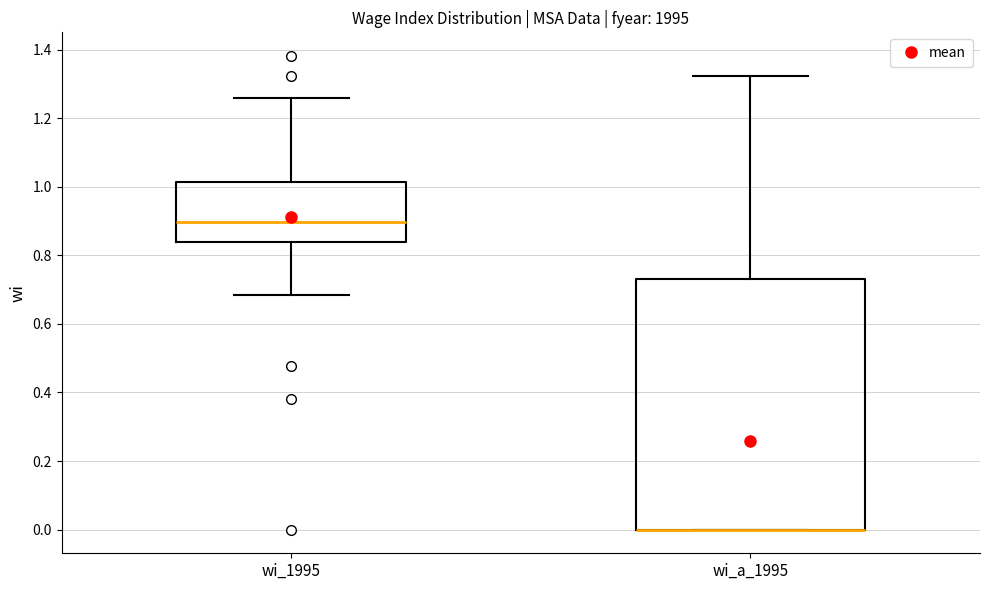

Which box is the tallest, from its lower edge to its upper edge?

wi_a_1995